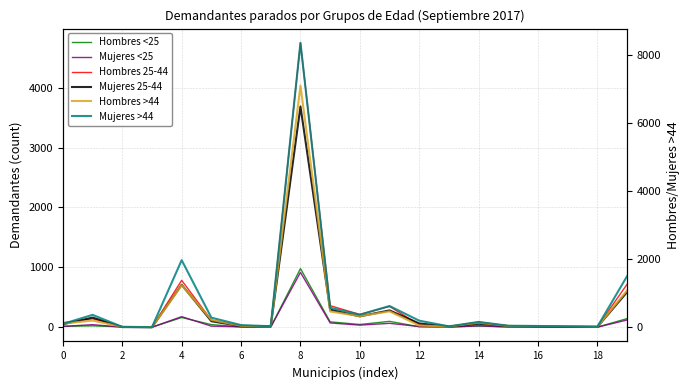

Count the number of data series in this chart.

6